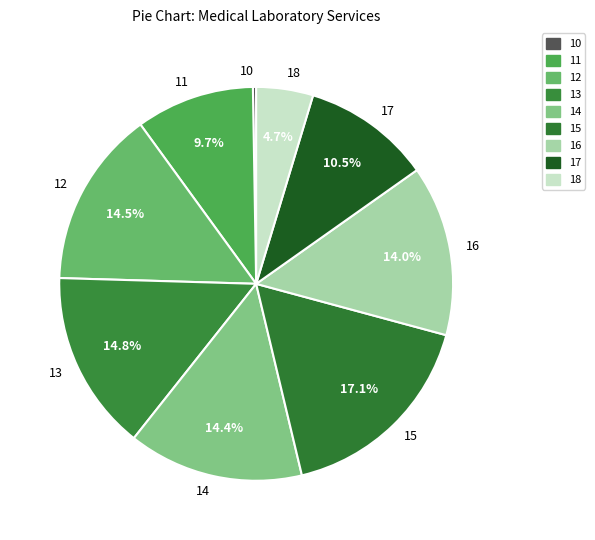

What percentage do 11 and 13 together represent?

24.5%